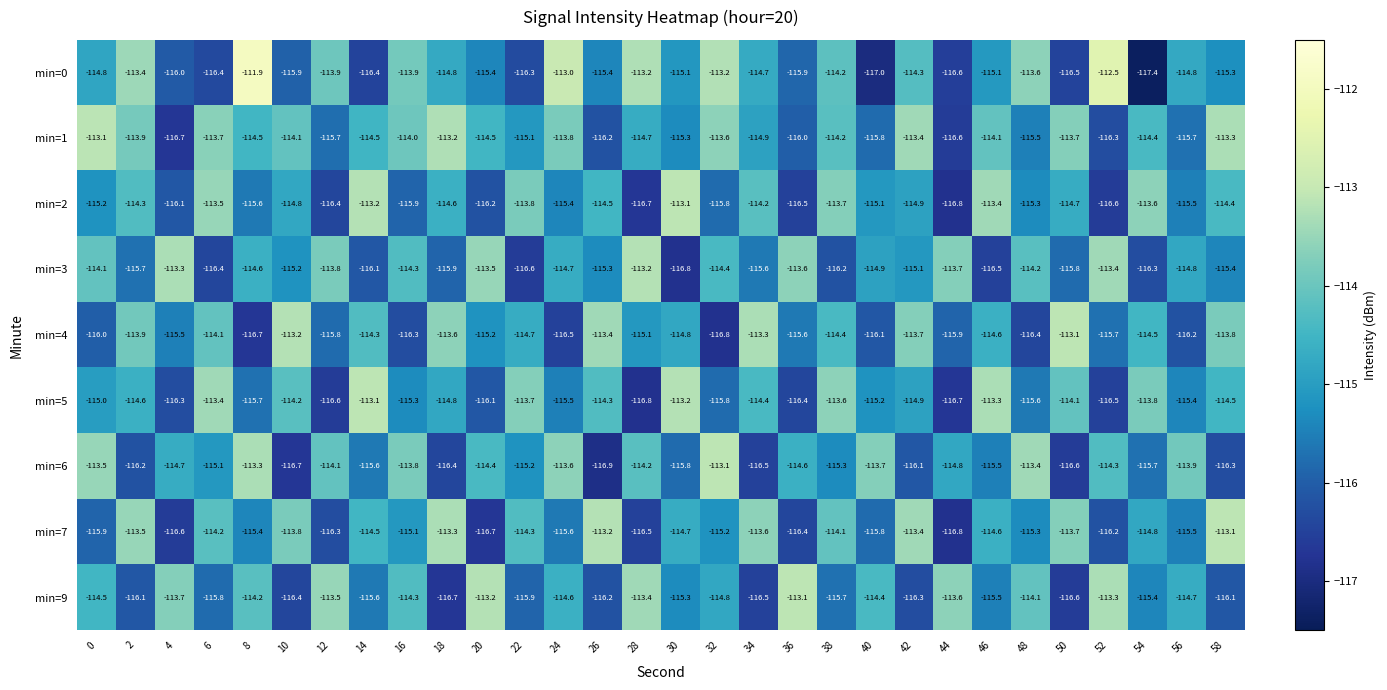

What is the approximate value of min=9 at 26?

-116.2